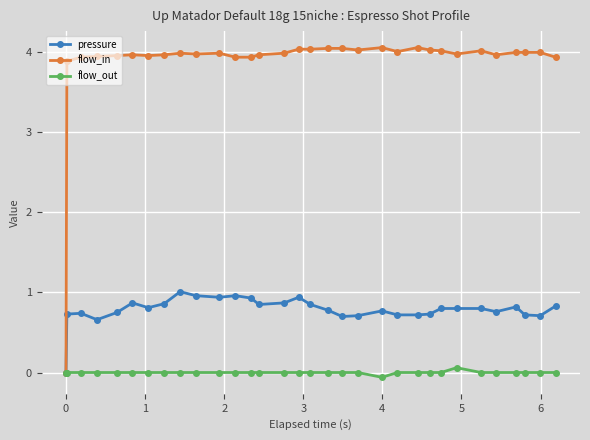

What is the greatest value displayed?

4.1